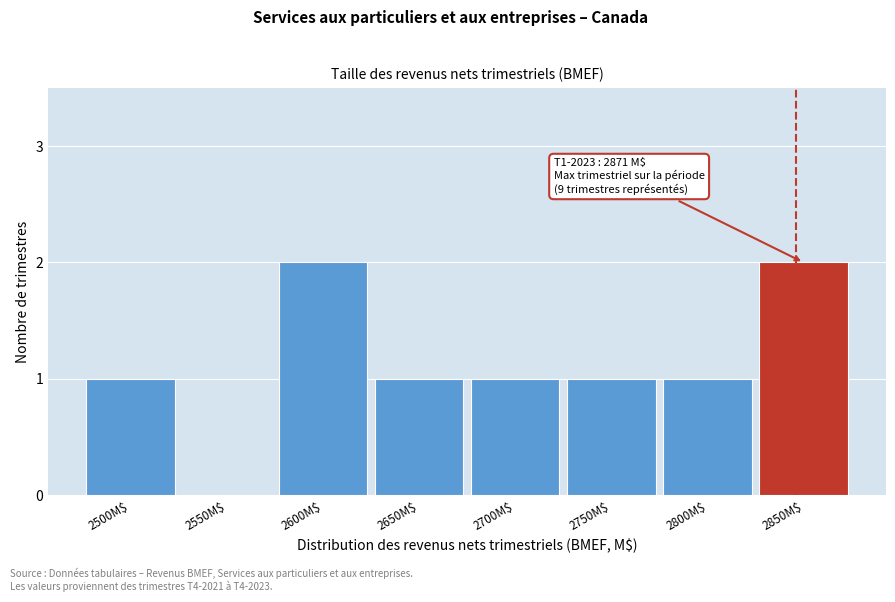

Is it true that the value at 2500M$ is 1?

True